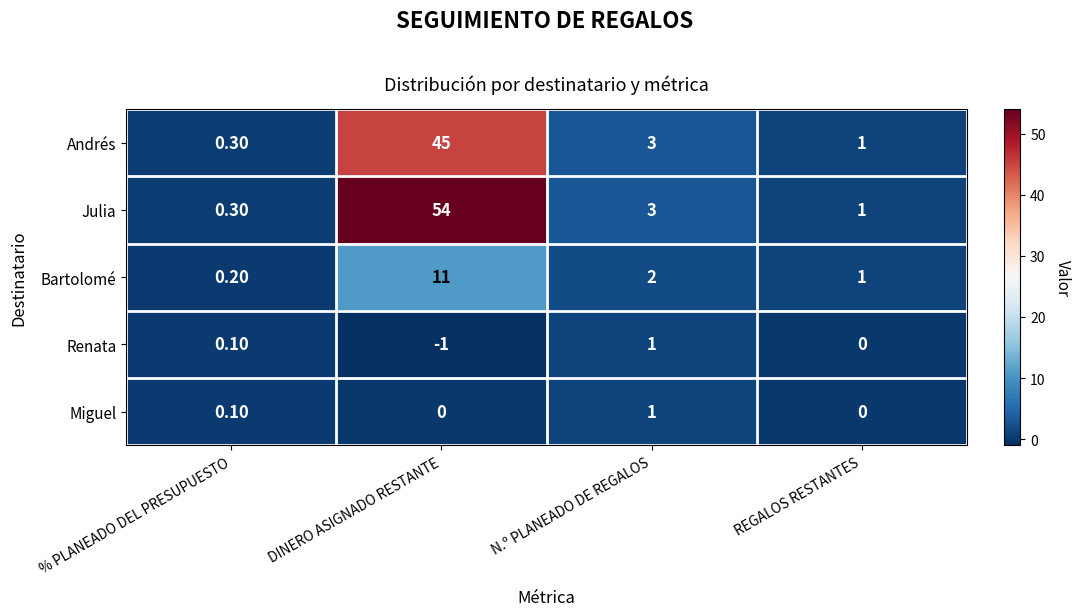

At which label is Renata closest to 0?

REGALOS RESTANTES